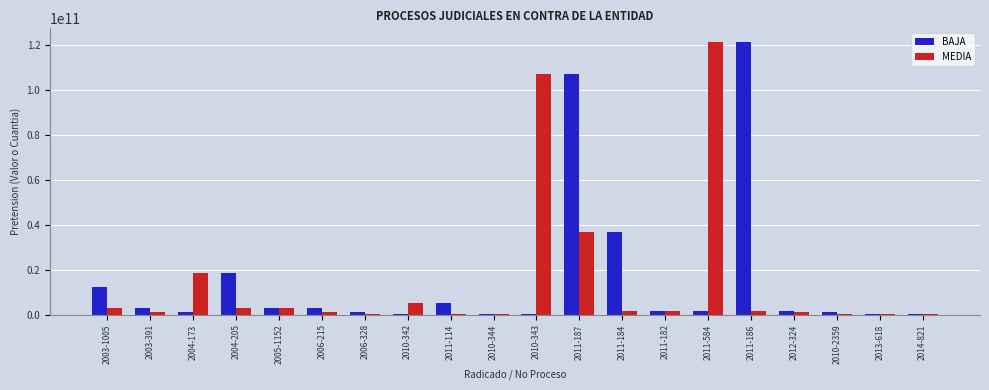

At which category is the sum across all series the highest?

2011-187